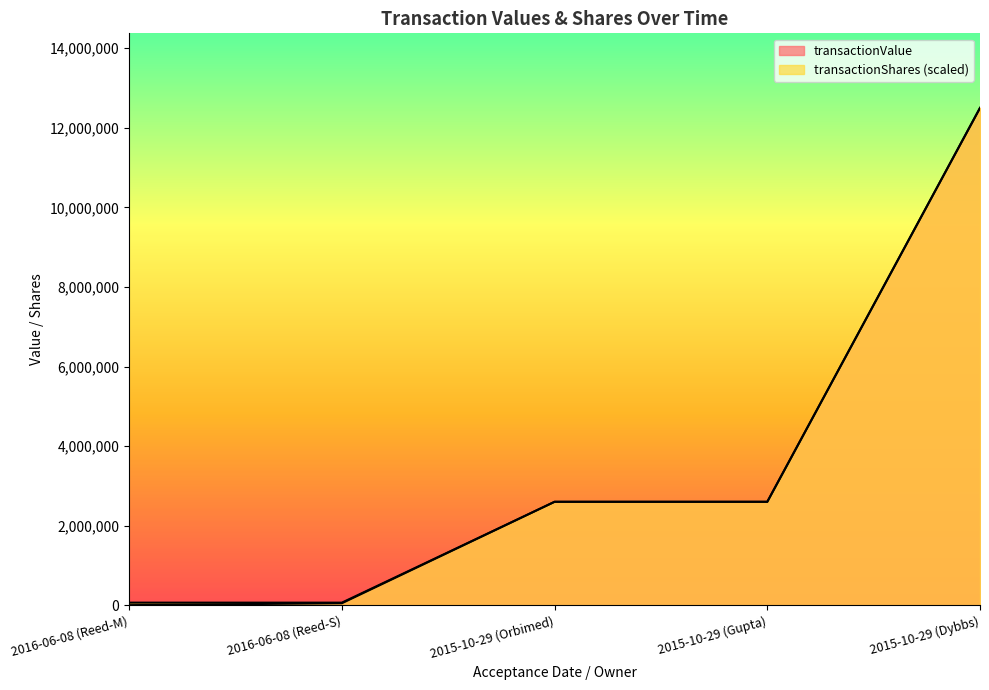

Is the value of transactionShares at 2015-10-29 (Gupta) greater than the value of transactionValue at 2015-10-29 (Dybbs)?

No